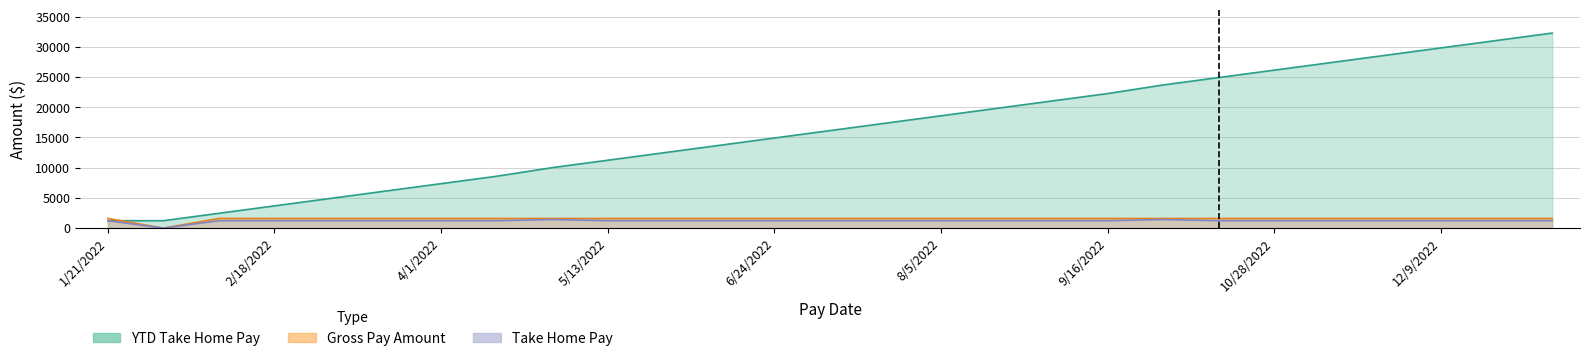

Which label corresponds to the largest value in the chart?

1/6/2023